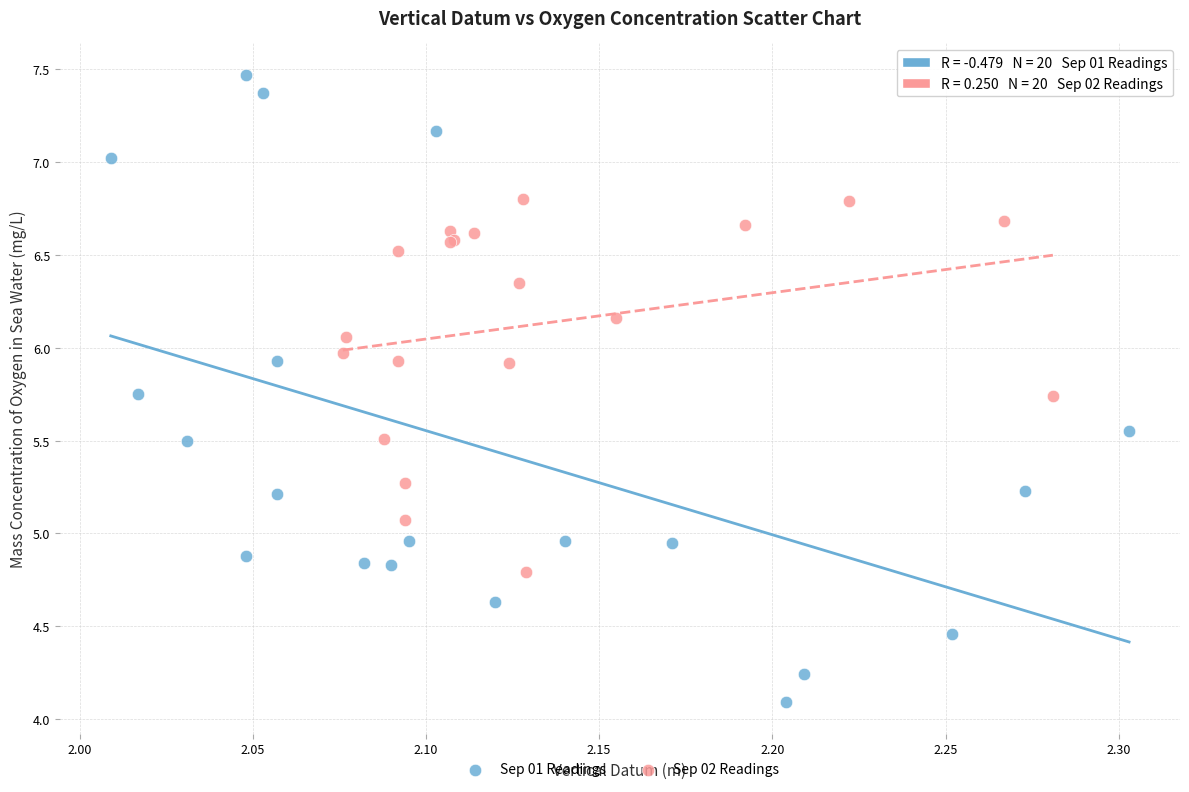

Which series has the widest spread of Y values?

Sep 01 Readings